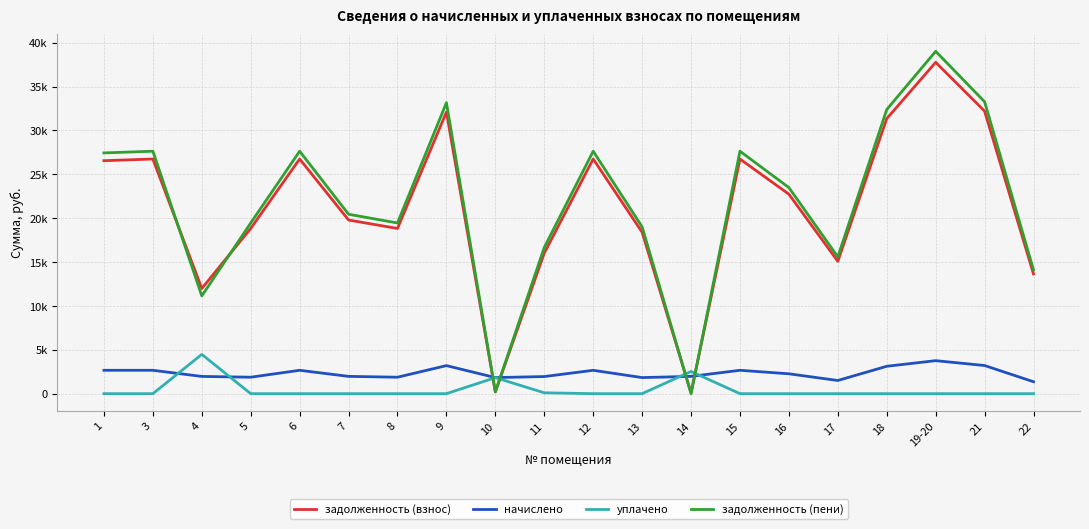

True or false: уплачено has a value of 0.0 at 22.

True